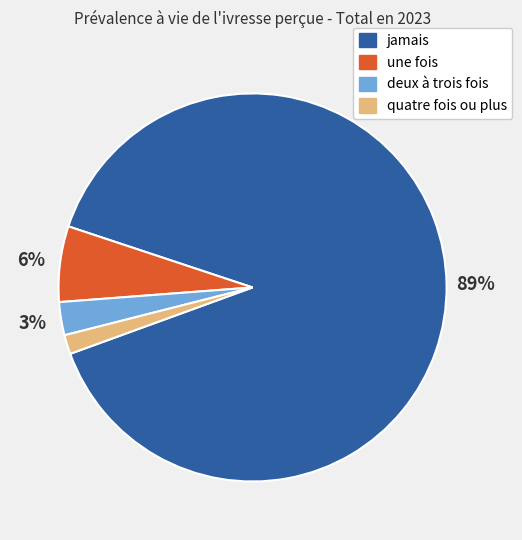

Do quatre fois ou plus and jamais together represent more than half of the pie?

Yes